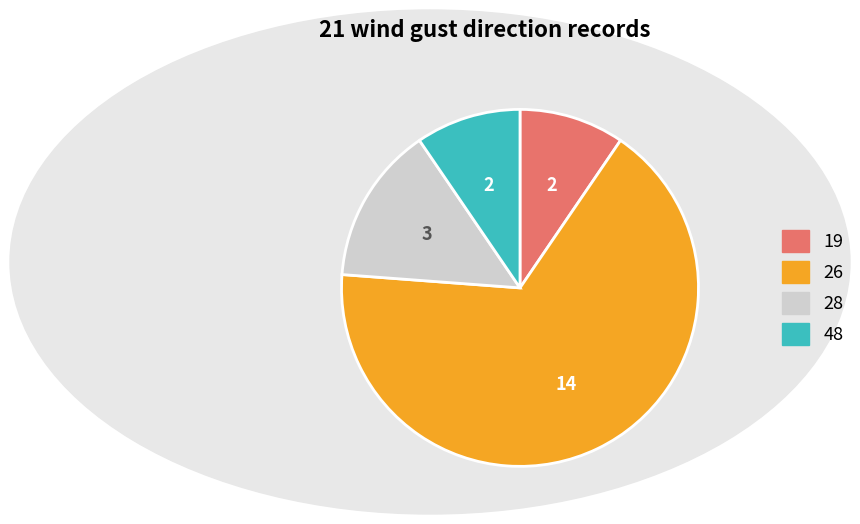

True or false: 28 accounts for 9% of the total.

False